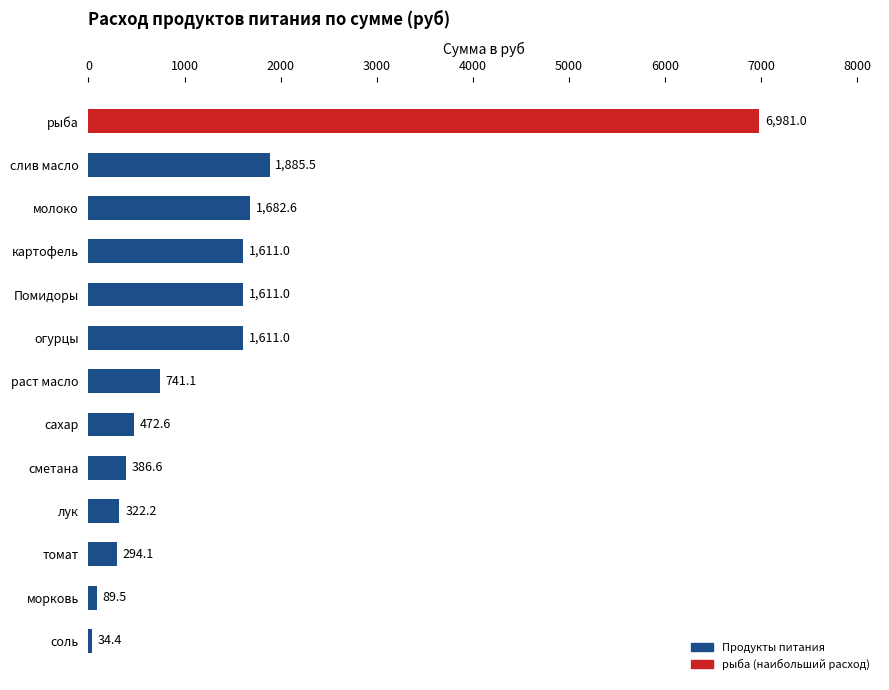

At which label is the value closest to 3507?

слив масло